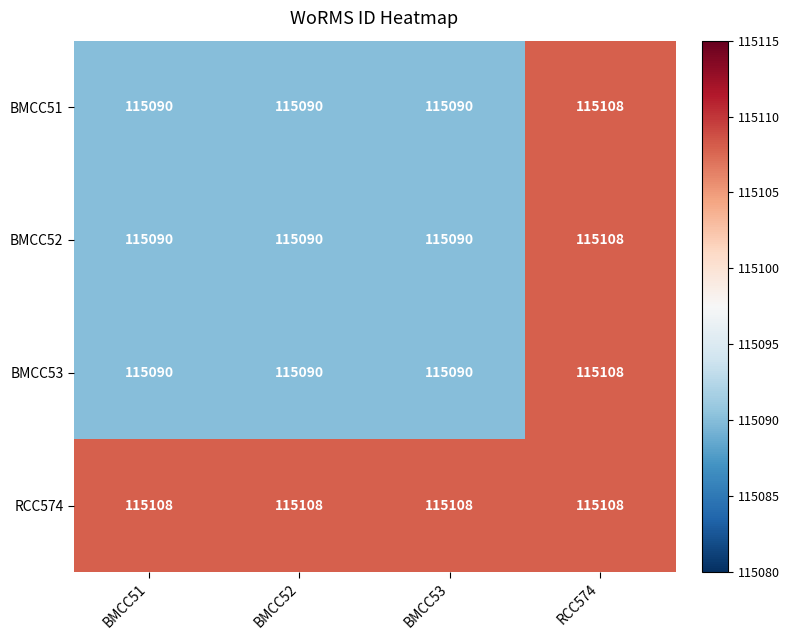

What is the average value of the RCC574 series?

115108